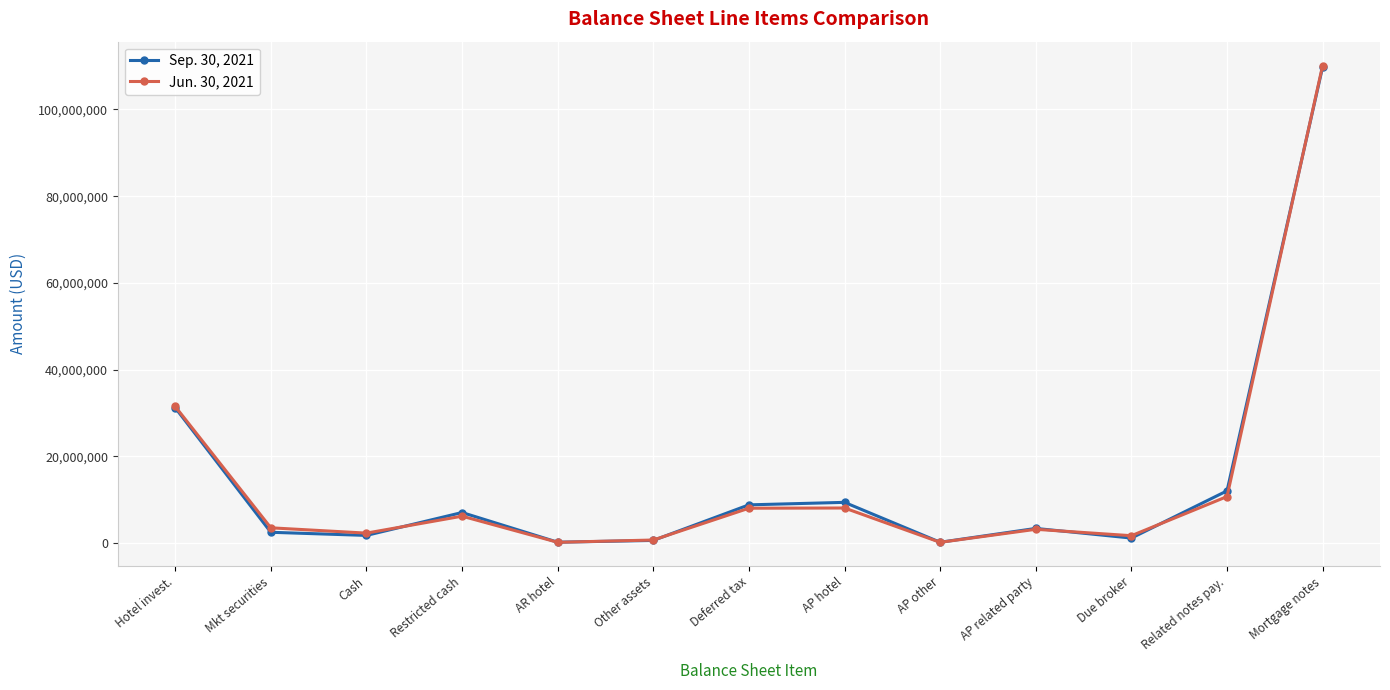

What is the value of the Sep. 30, 2021 point at the 13th from the left?

109805000